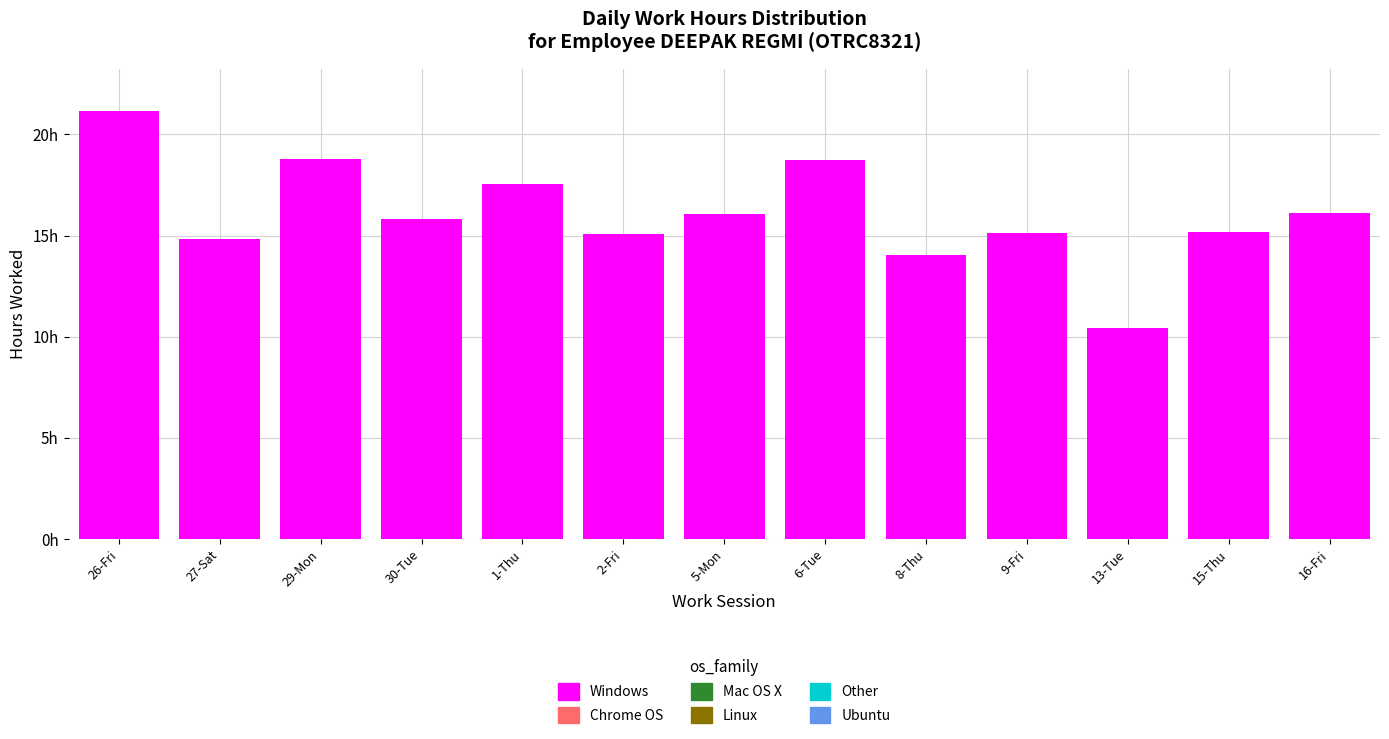

Are the bars horizontal?

No